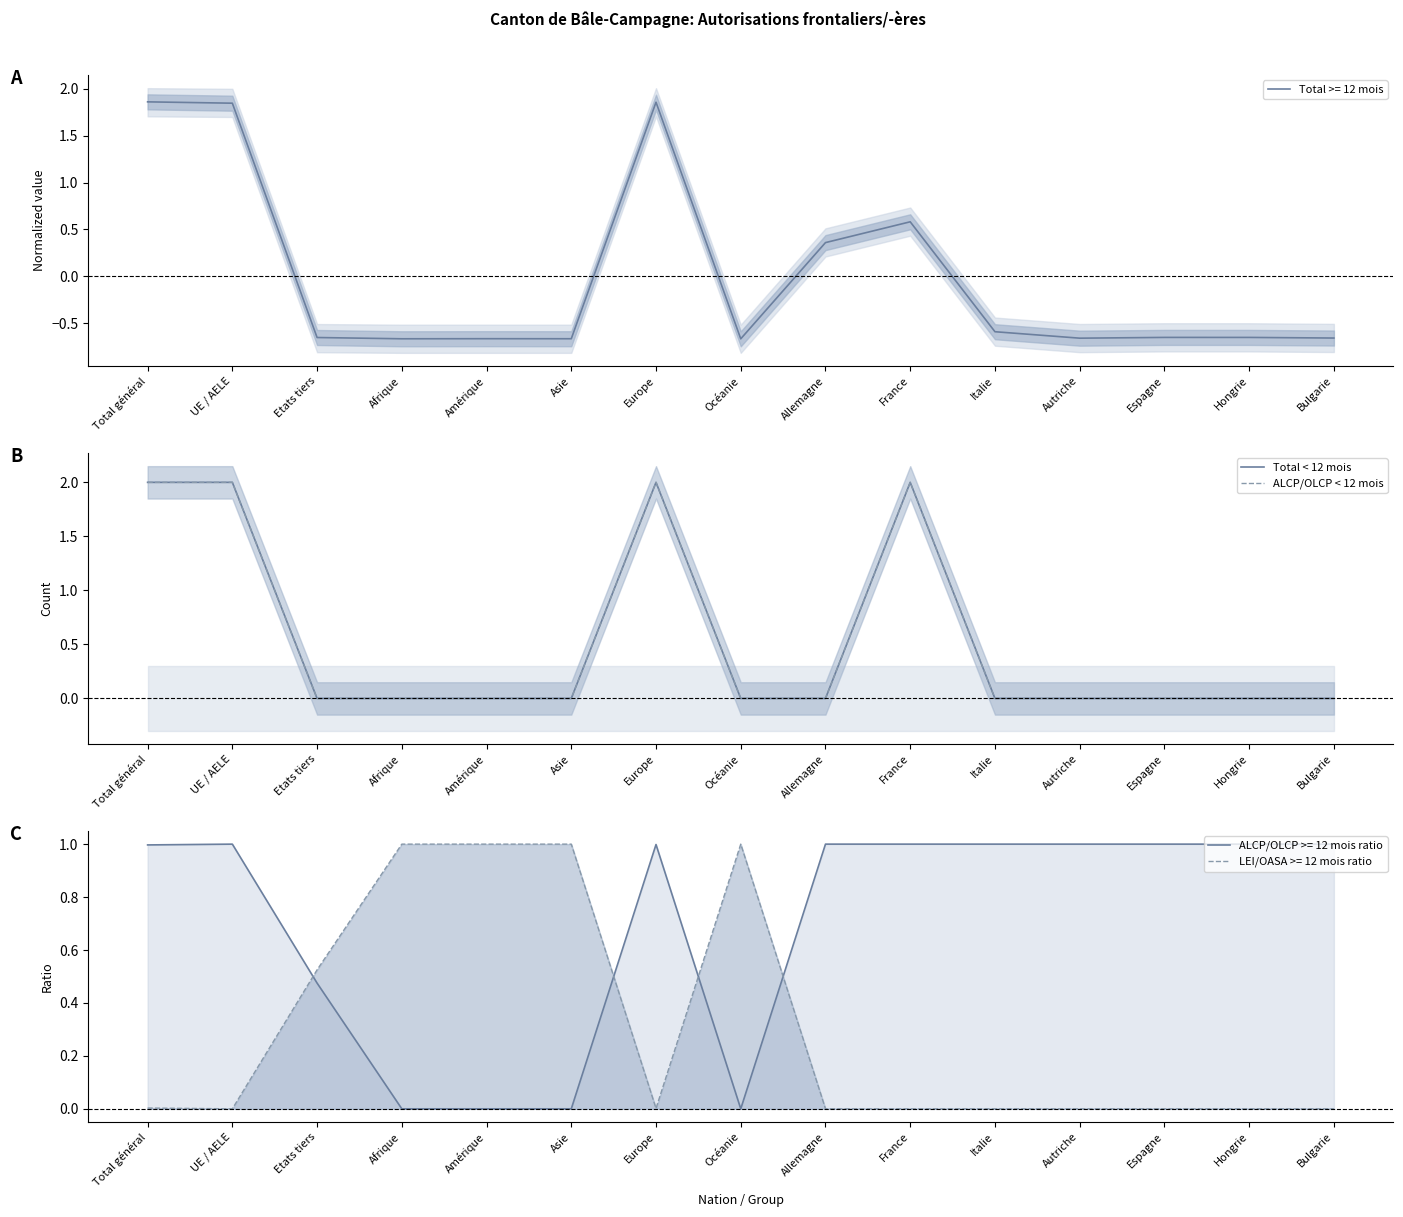

What is the value of the Total < 12 mois point at the 10th from the left?

2